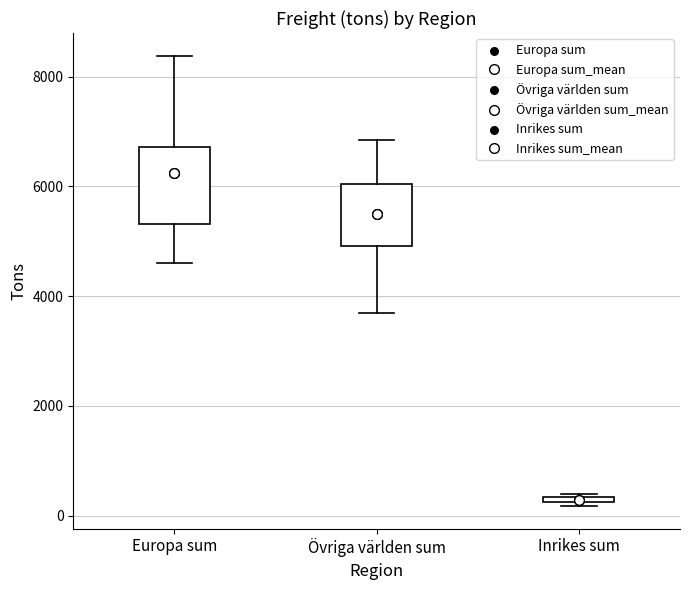

Which box's median line is the lowest?

Inrikes sum